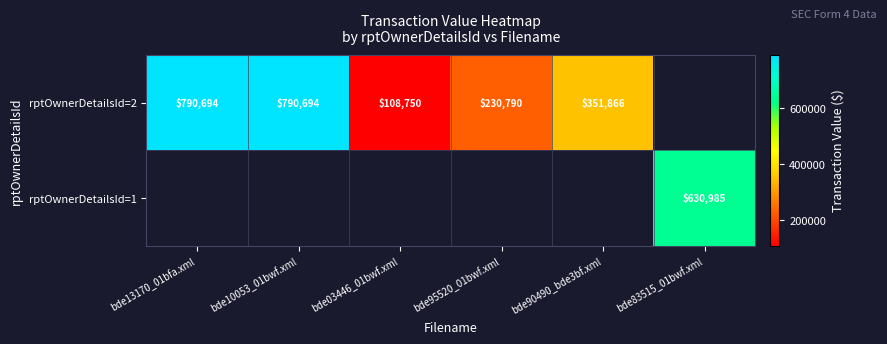

Is it true that rptOwnerDetailsId=2 equals 790694 at bde13170_01bfa.xml?

True